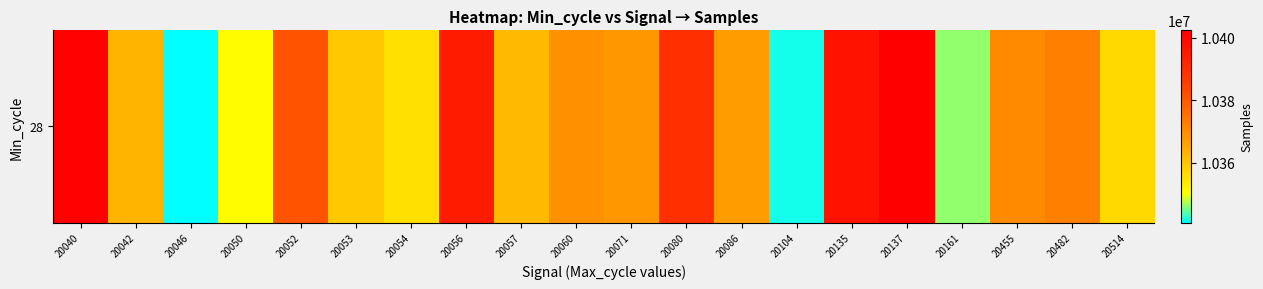

What is the greatest value displayed?

10402416